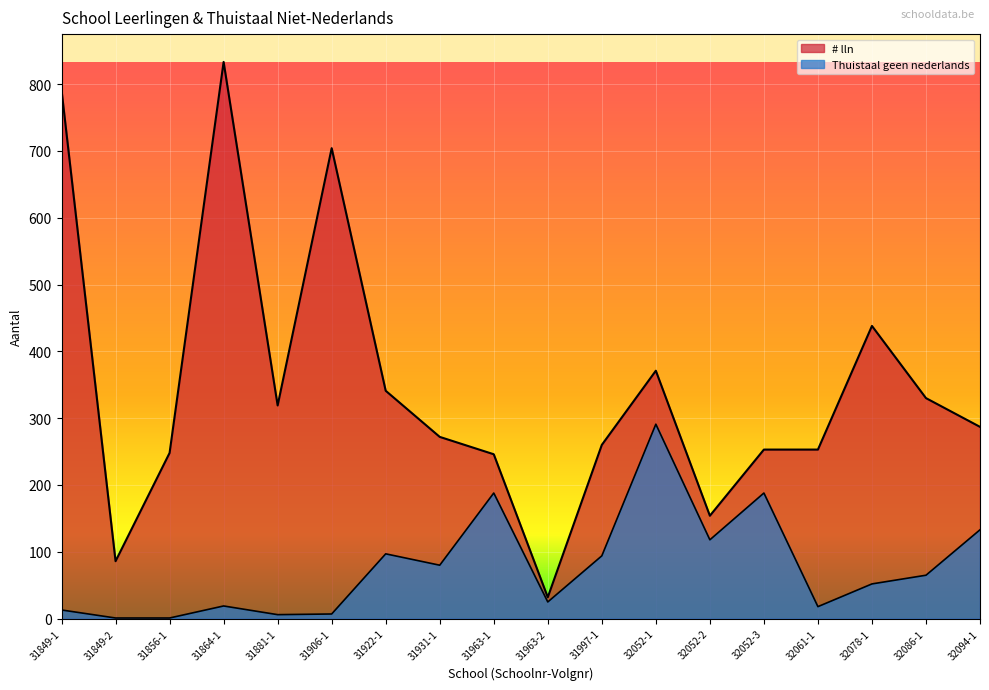

What is the label of the 14th point from the left?

32052-3